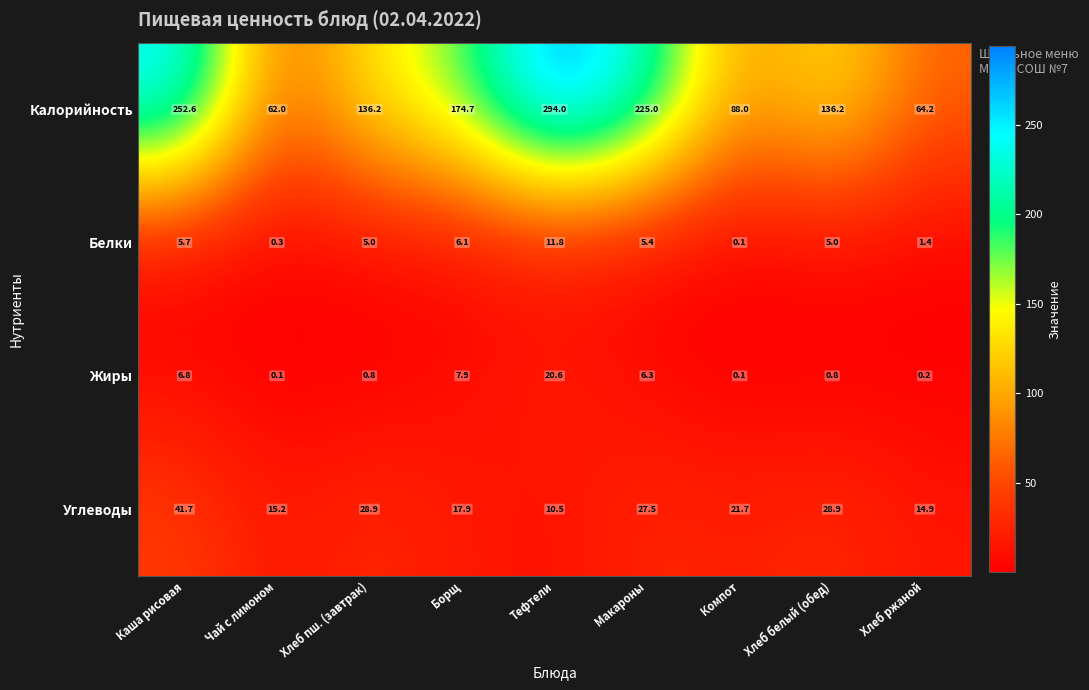

What is the sum of the Белки values at Чай с лимоном and Макароны?

5.7